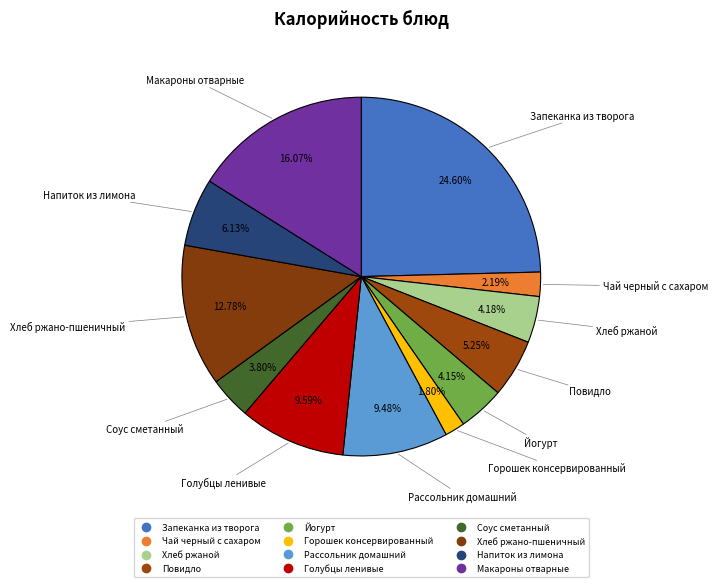

How much of the chart is everything except Чай черный с сахаром?

97.8%